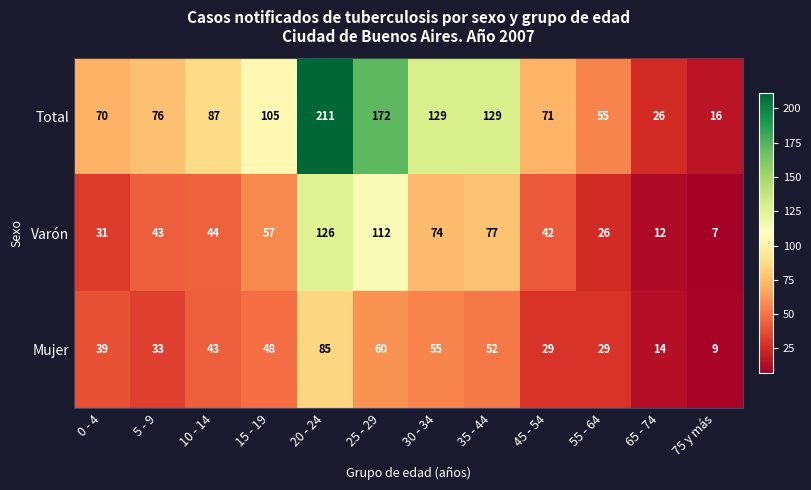

What value does the Varón series have at 30 - 34?

74